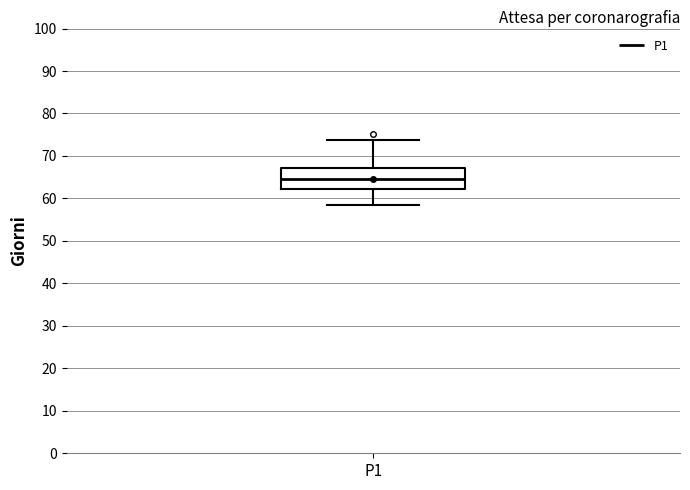

Transcribe this box plot: give where the median line is, the range the box spans, and where the two whiskers end, as read against the y-axis. The values are not printed on the chart, so give them approximately, as read against the axis.

median 65, box 62 to 67, whiskers 58 to 74